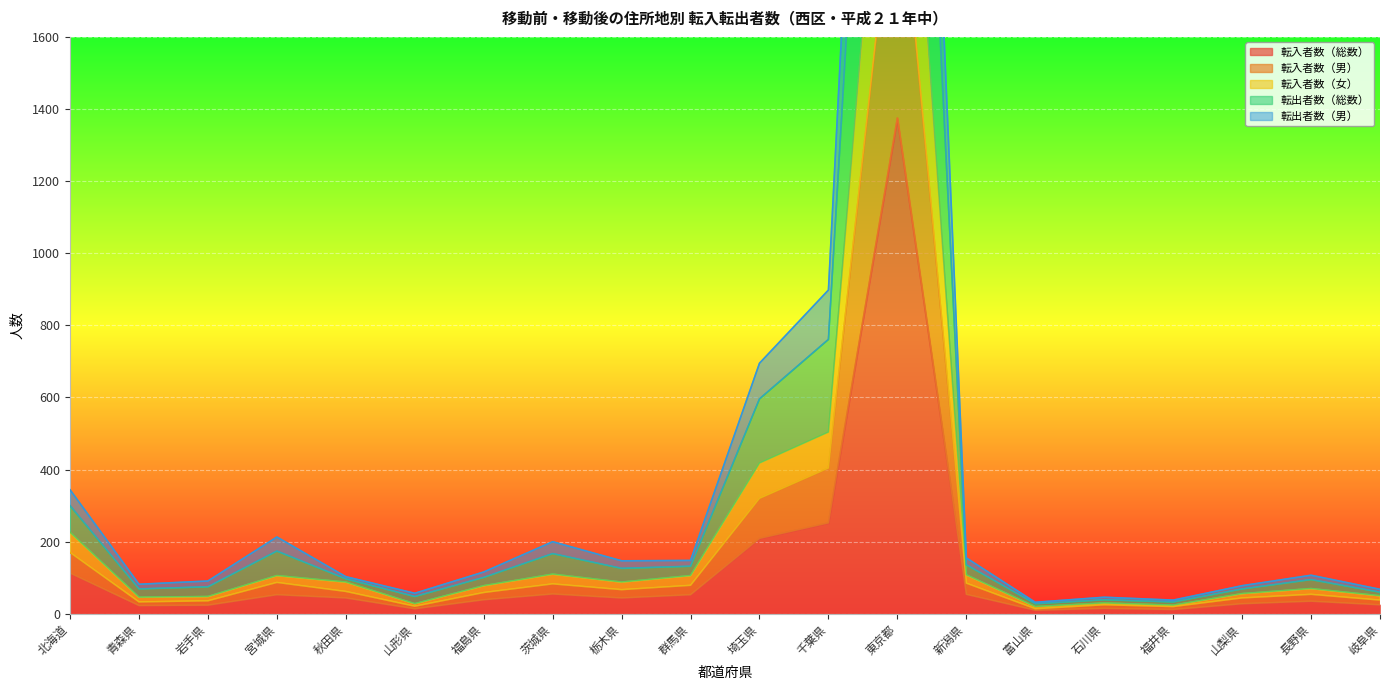

At which category is the sum across all series the highest?

東京都